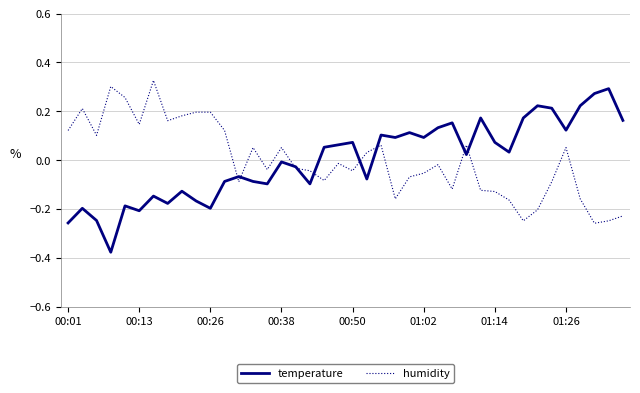

True or false: humidity has a value of 0.3 at 00:13.

False